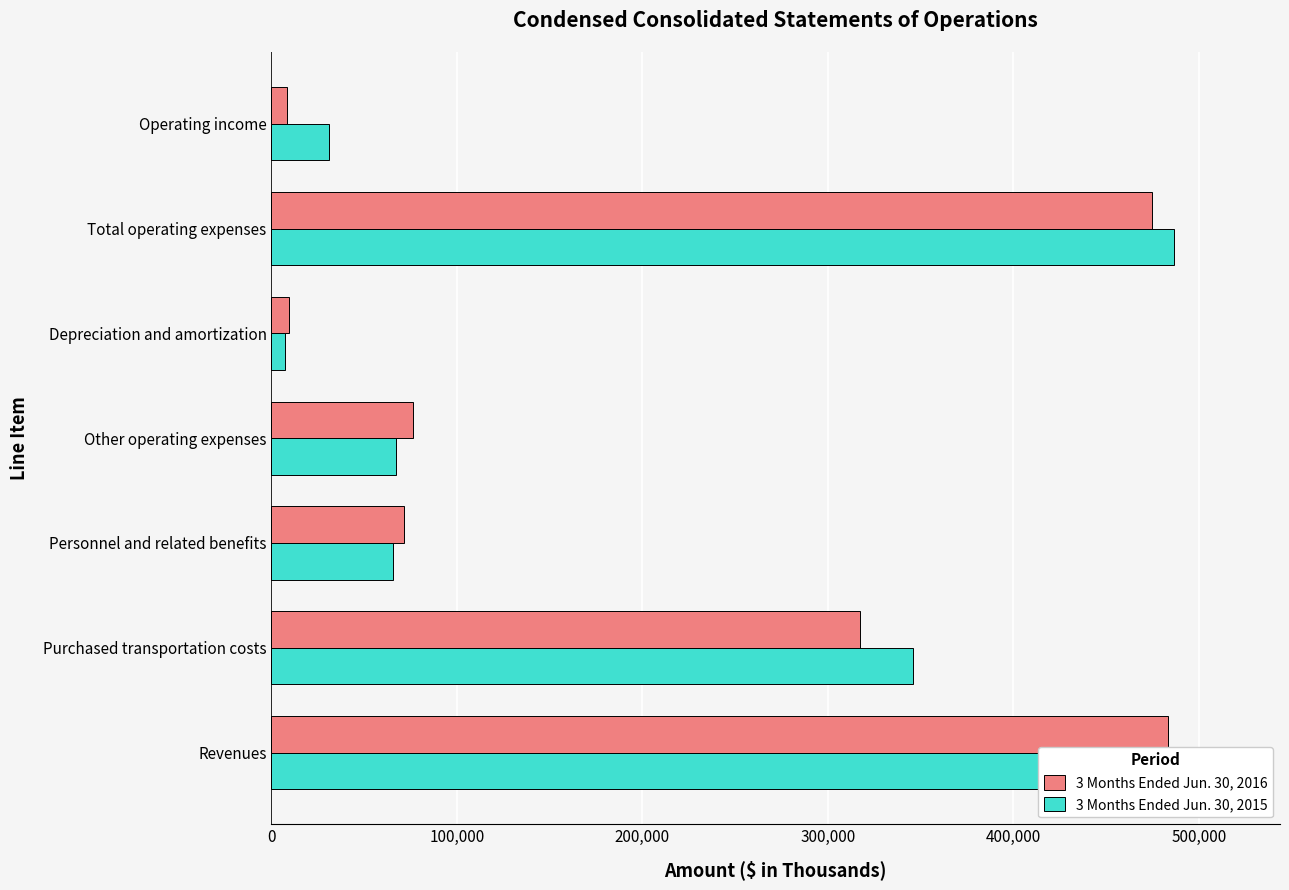

What are all the series names shown in the legend?

3 Months Ended Jun. 30, 2016, 3 Months Ended Jun. 30, 2015